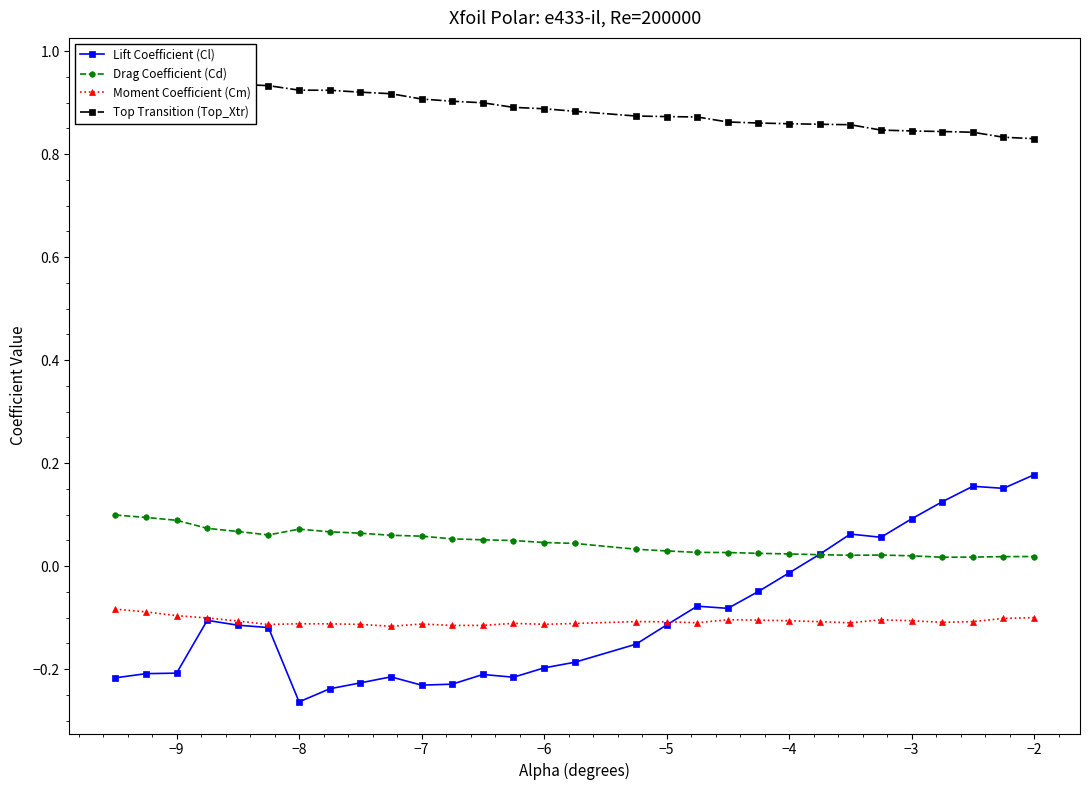

The Lift Coefficient (Cl) series shows -0.2 at −6. True or false?

True